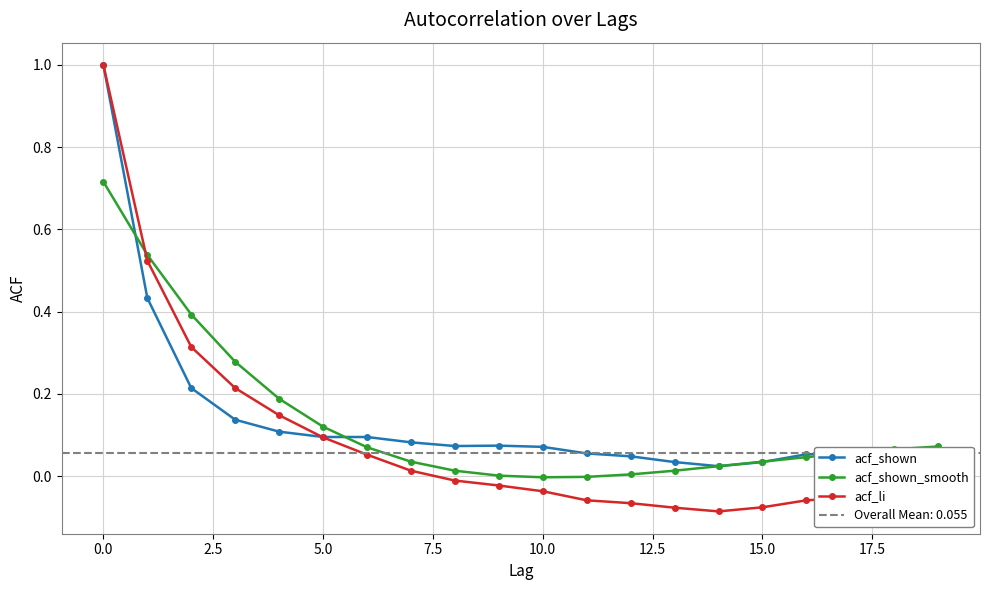

True or false: acf_shown and acf_shown_smooth intersect in this chart.

True